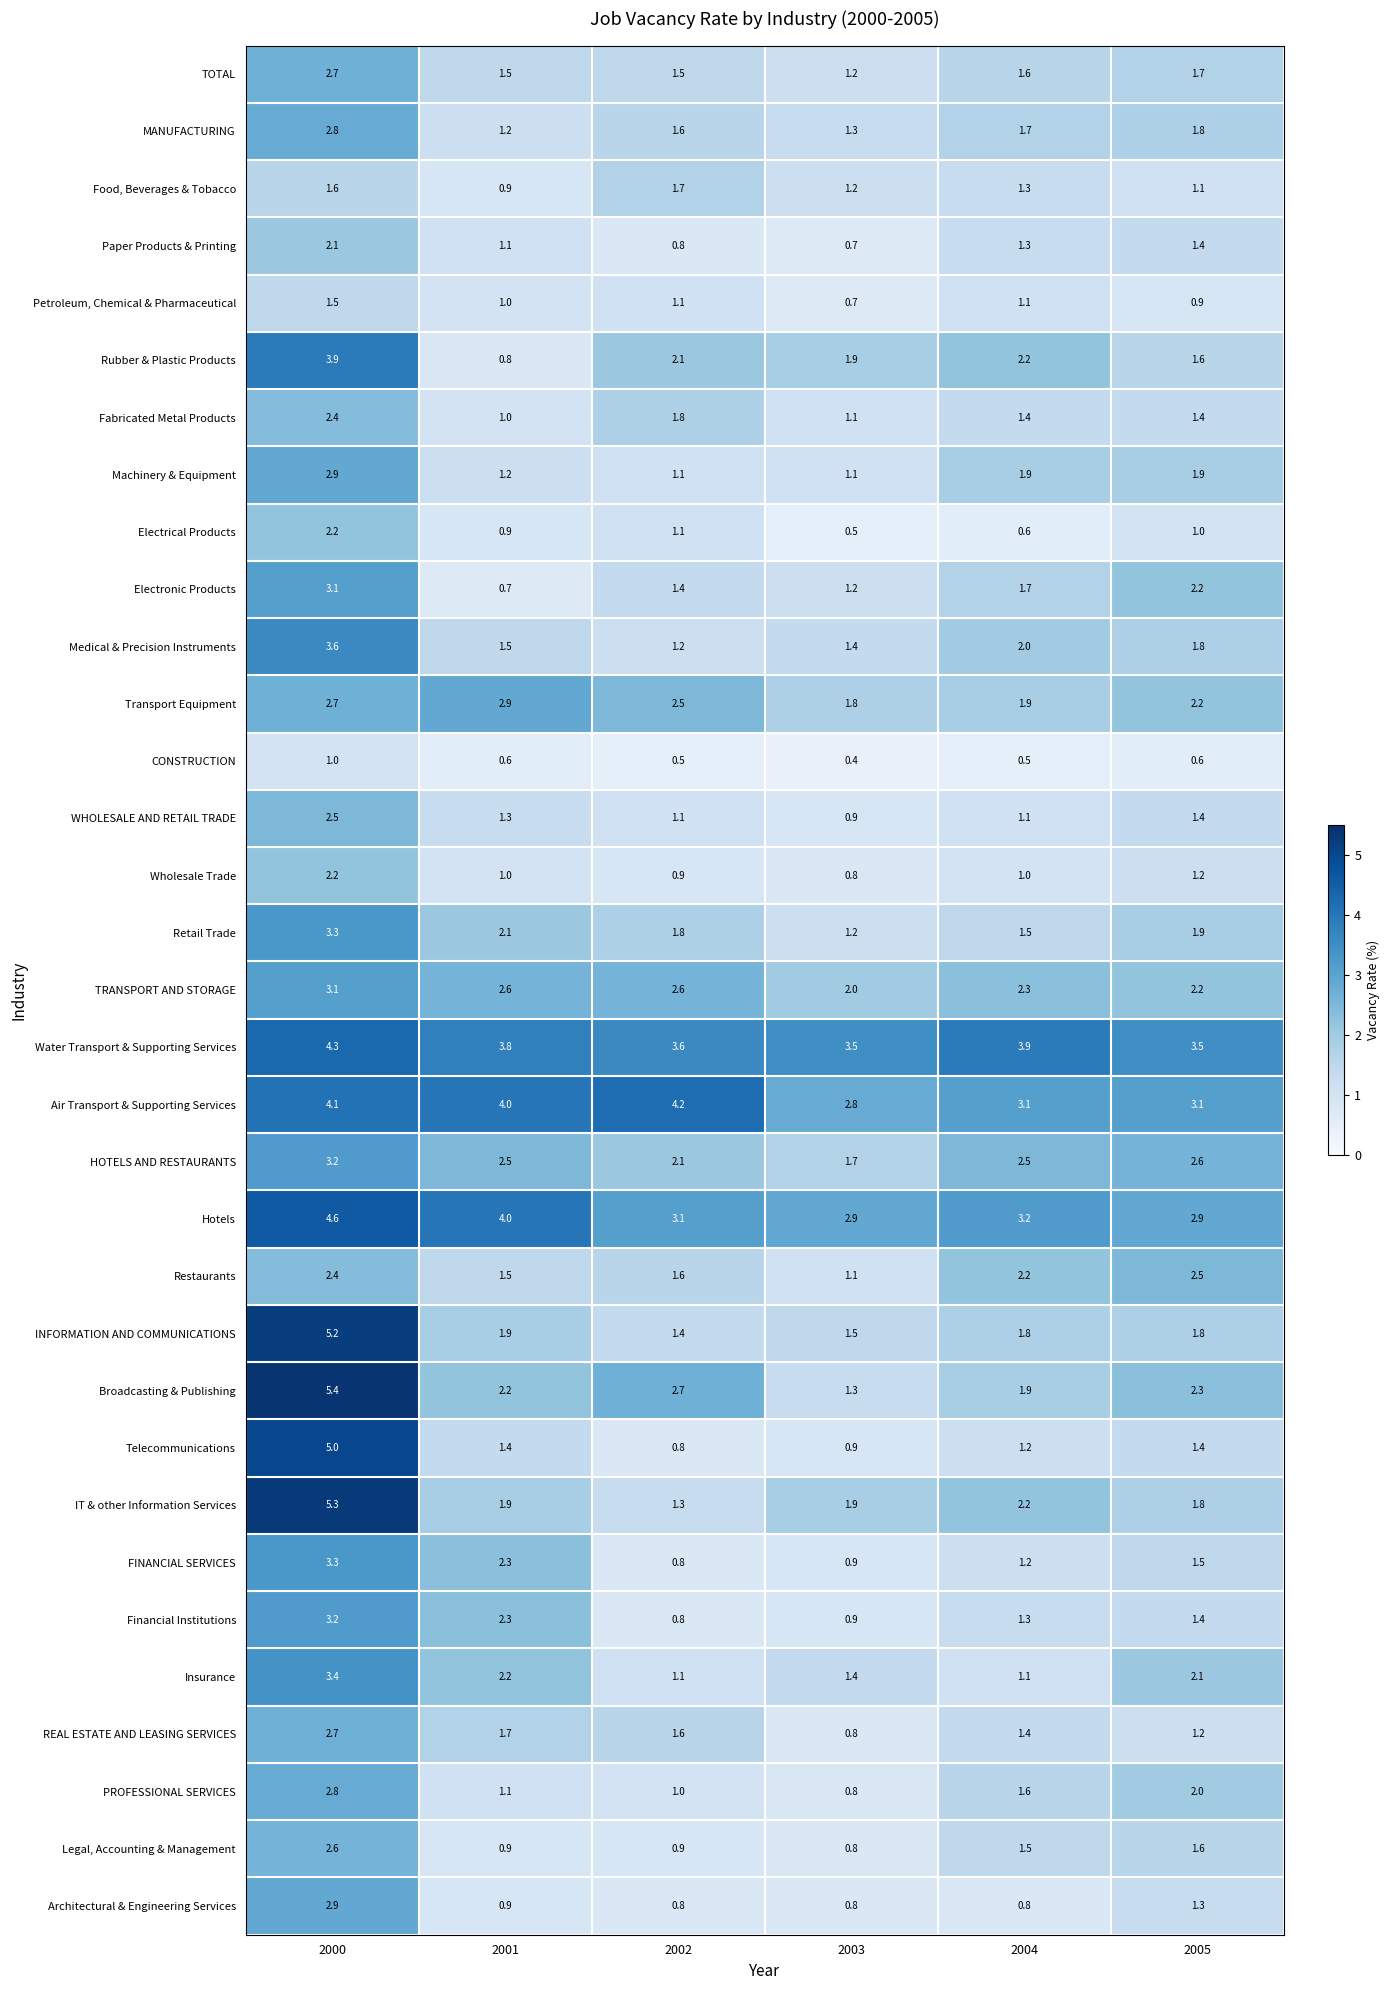

Which category has the highest value across all series?

2000